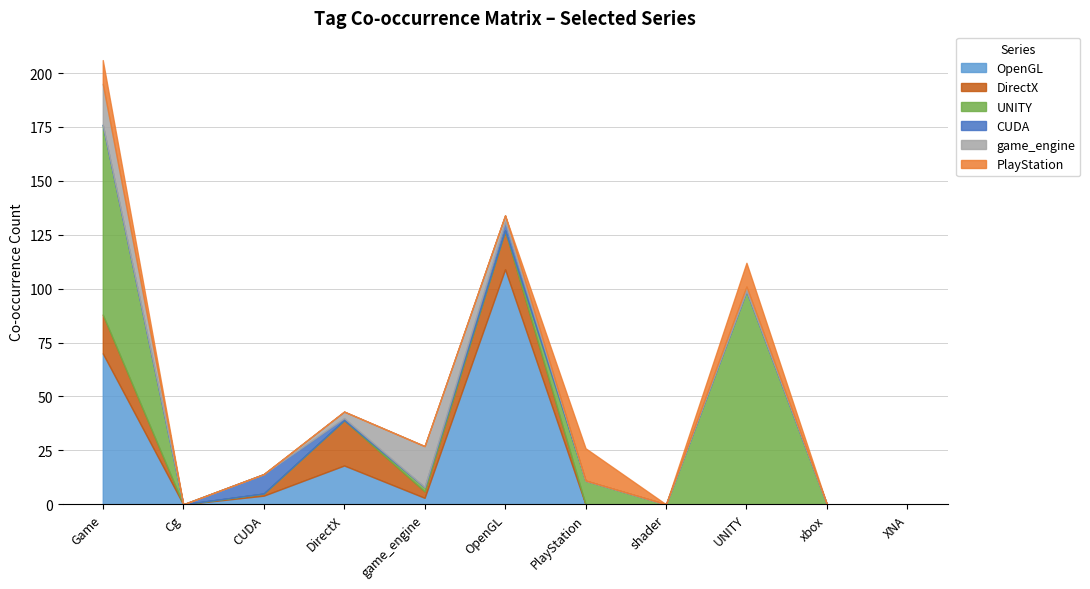

List the series in order of their peak value, lowest first.

CUDA, PlayStation, game_engine, DirectX, UNITY, OpenGL